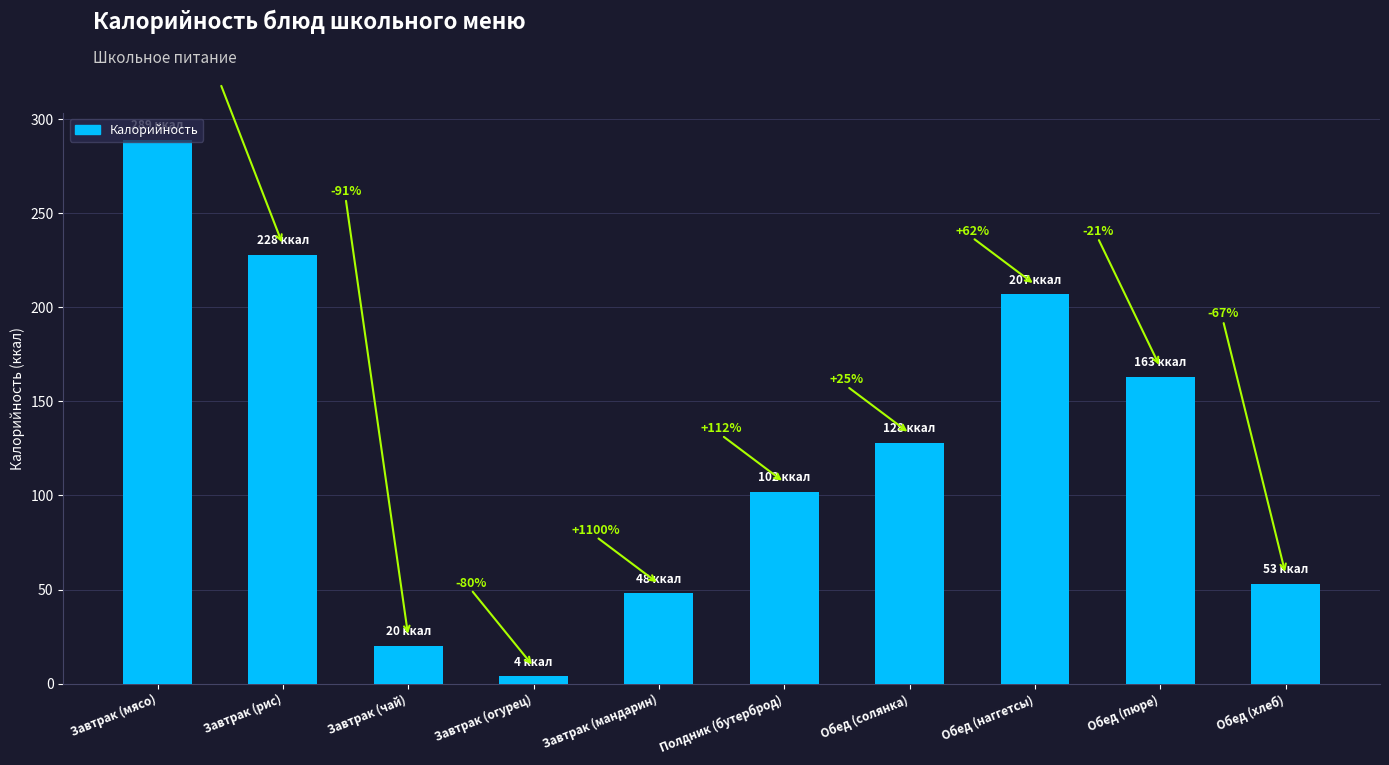

What value does the data have at Обед (пюре)?

163